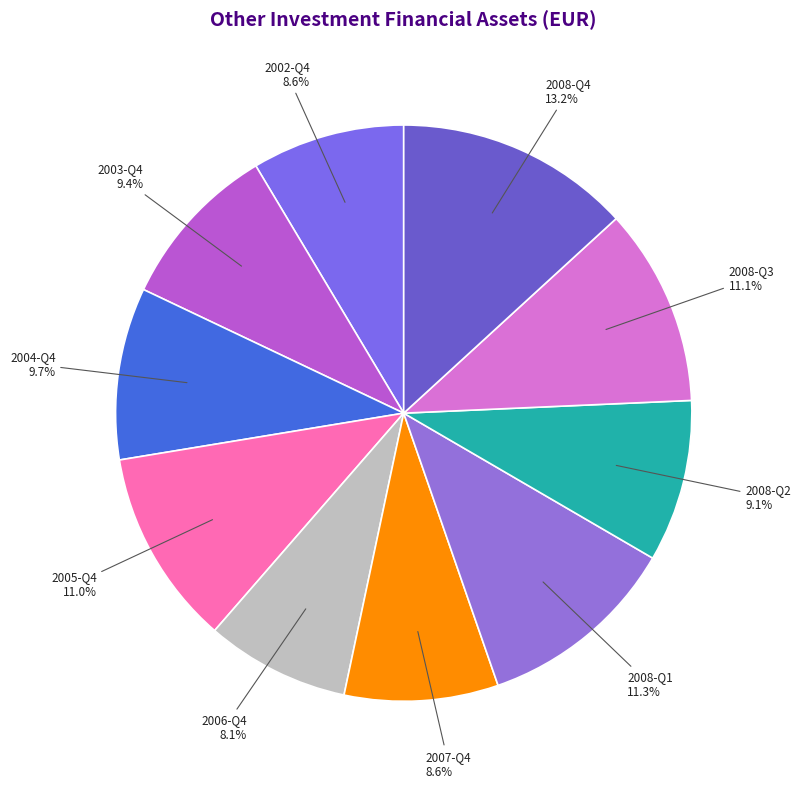

Is there any slice that represents more than half of the pie?

No